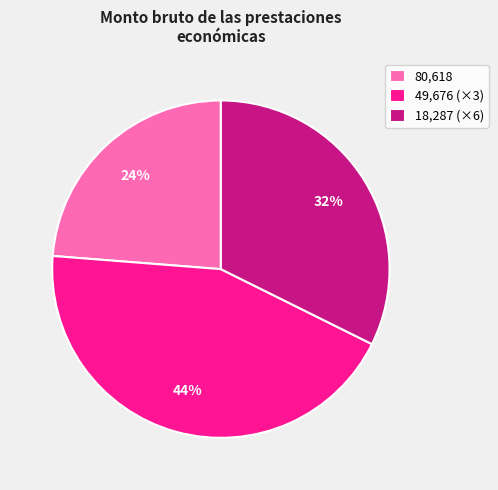

How many segments does this pie chart have?

3